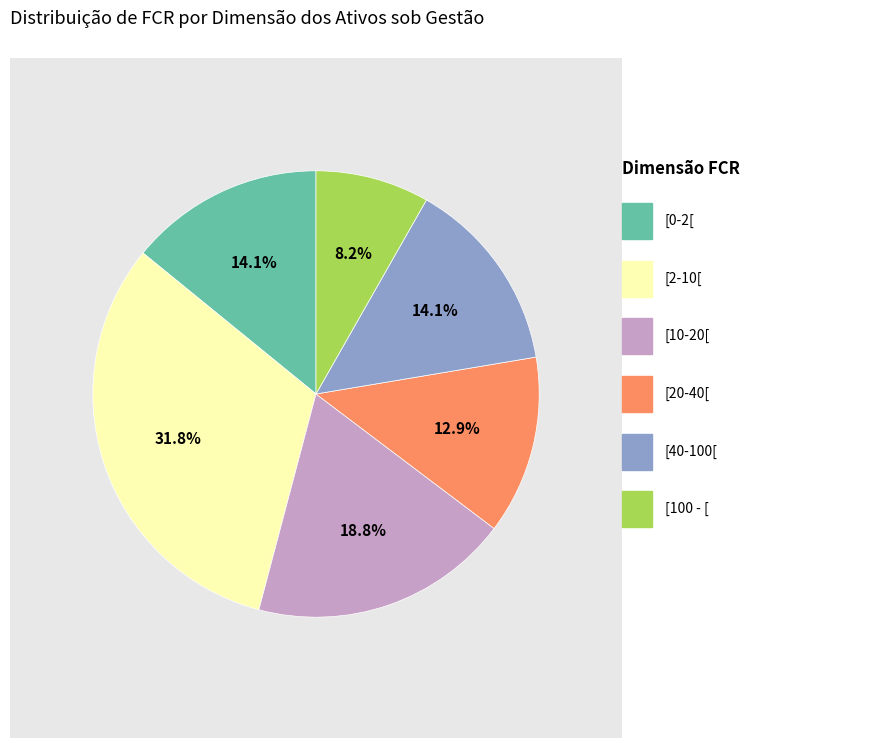

Does any single category account for the majority?

No